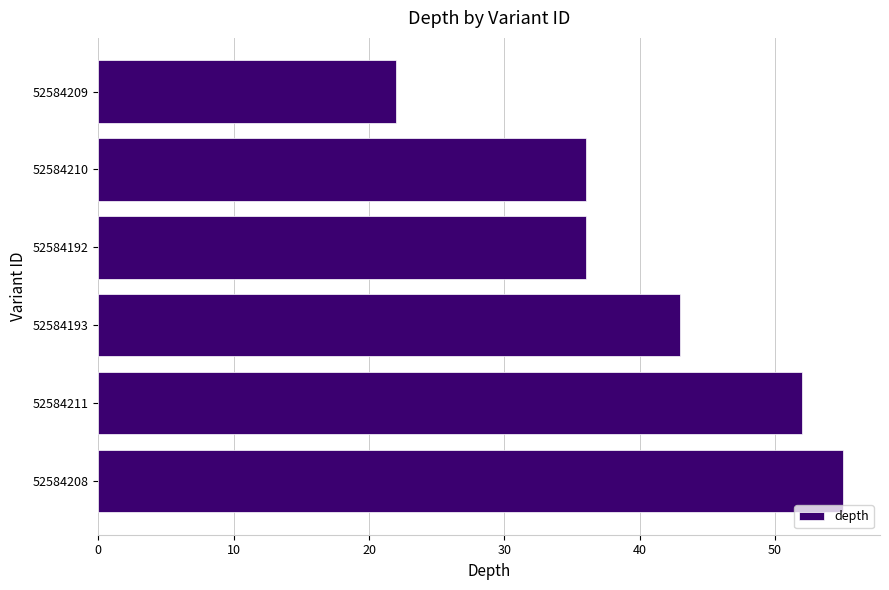

How many bars are there in total?

6